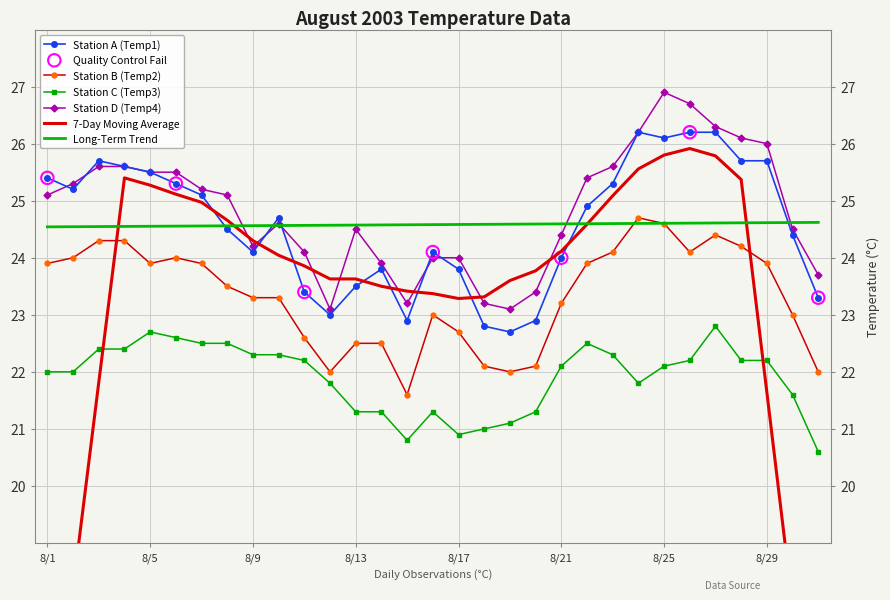

Which series reaches the maximum Y coordinate?

Station D (Temp4)